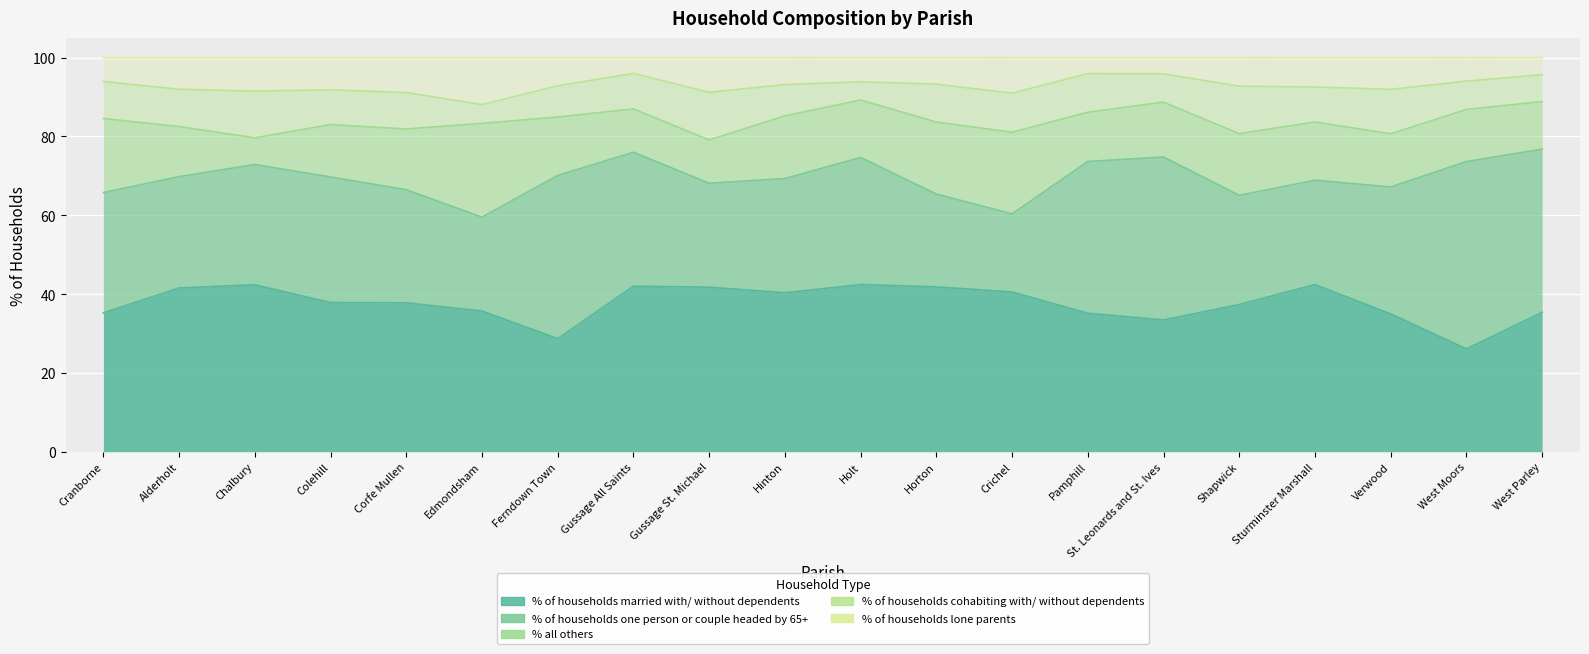

True or false: % of households cohabiting with/ without dependents and % of households one person or couple headed by 65+ intersect in this chart.

False